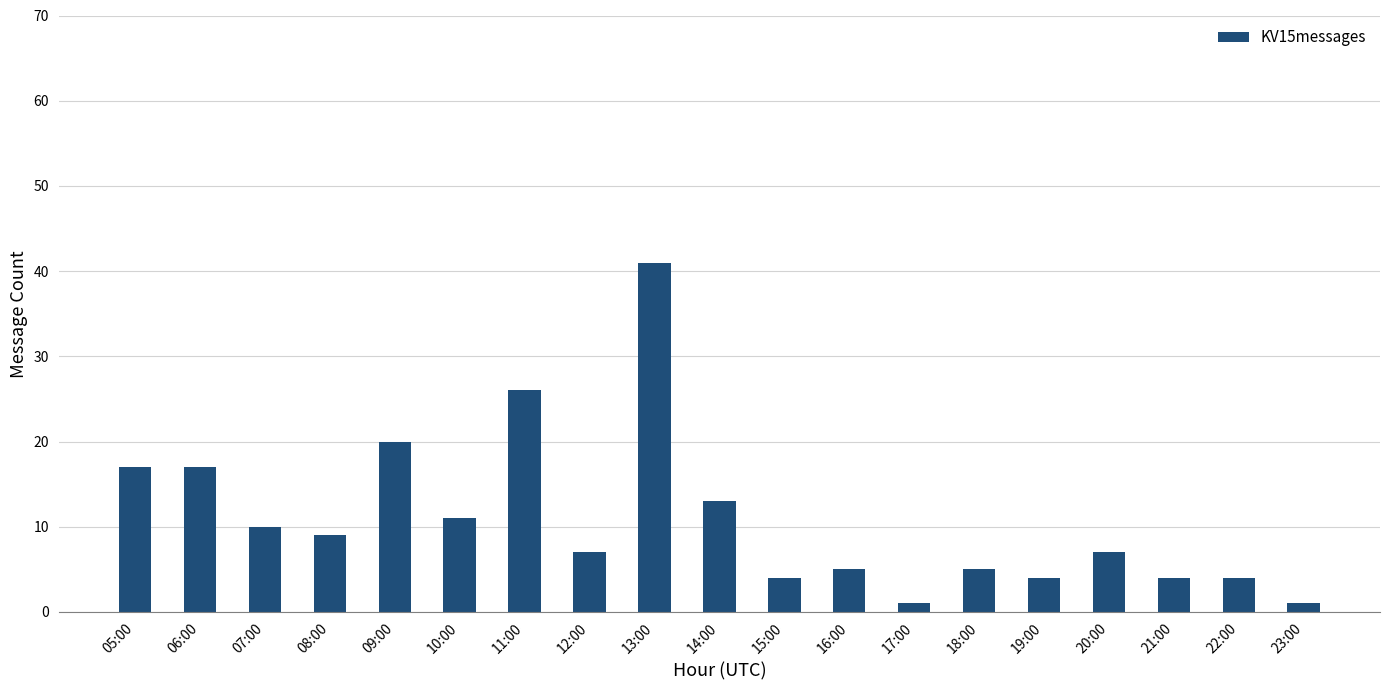

At which category does the chart reach its peak across all series?

13:00